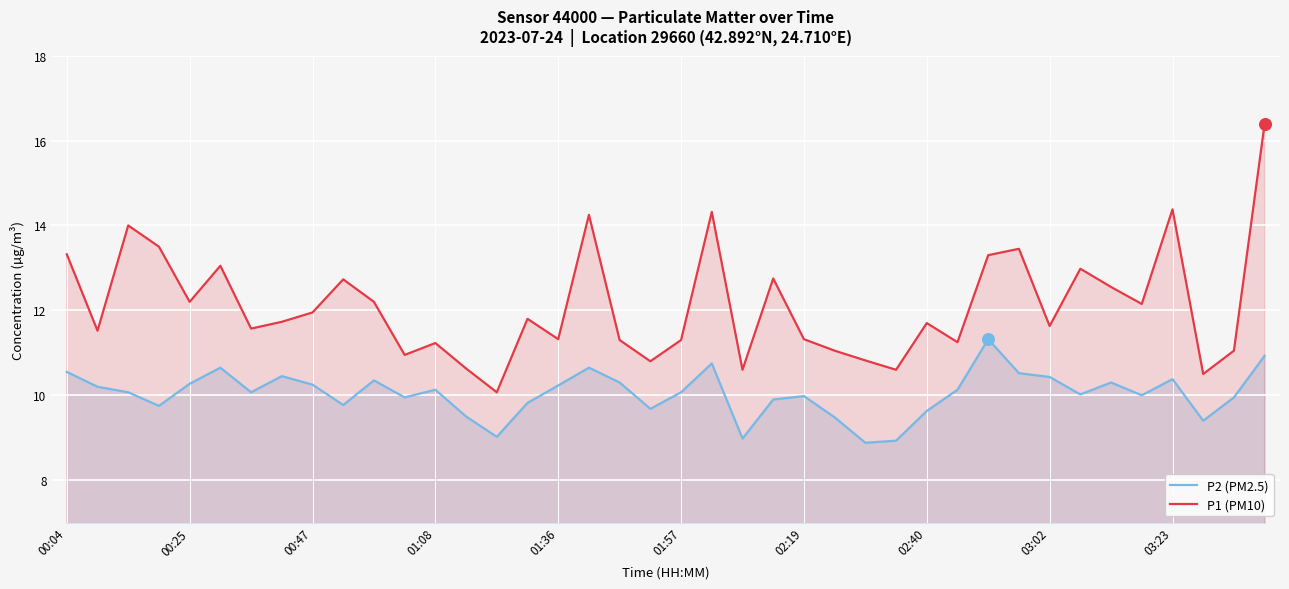

At how many categories does at least one series exceed 11?

32